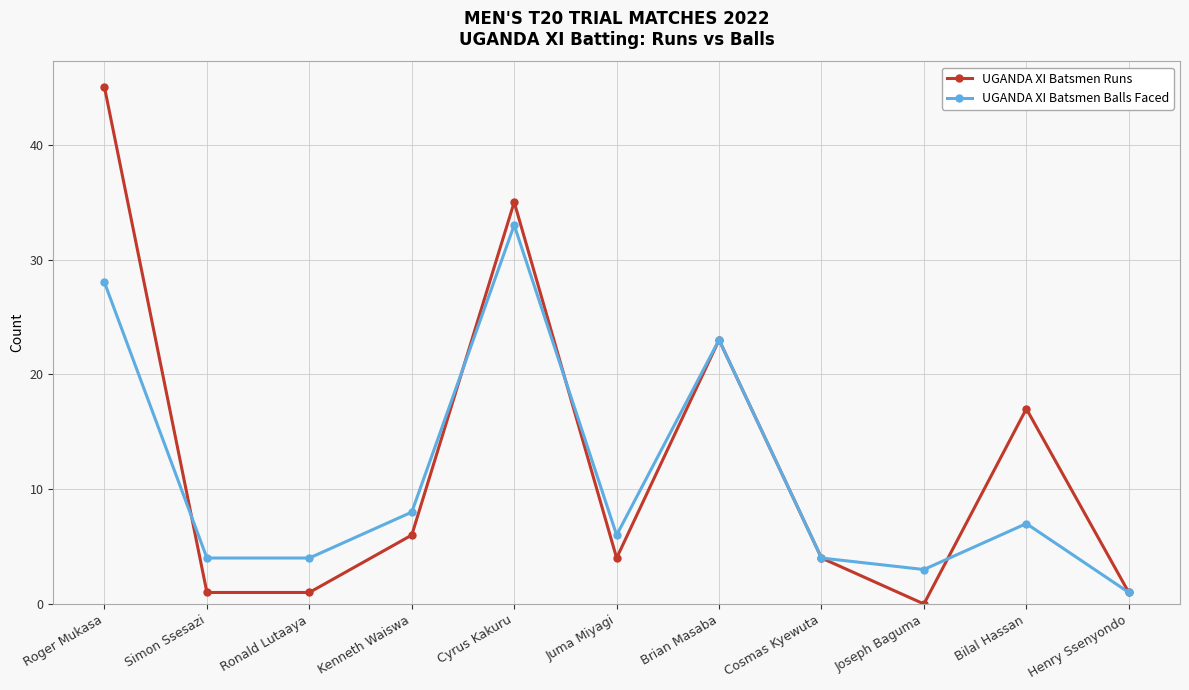

Which label corresponds to the largest value in the chart?

Roger Mukasa